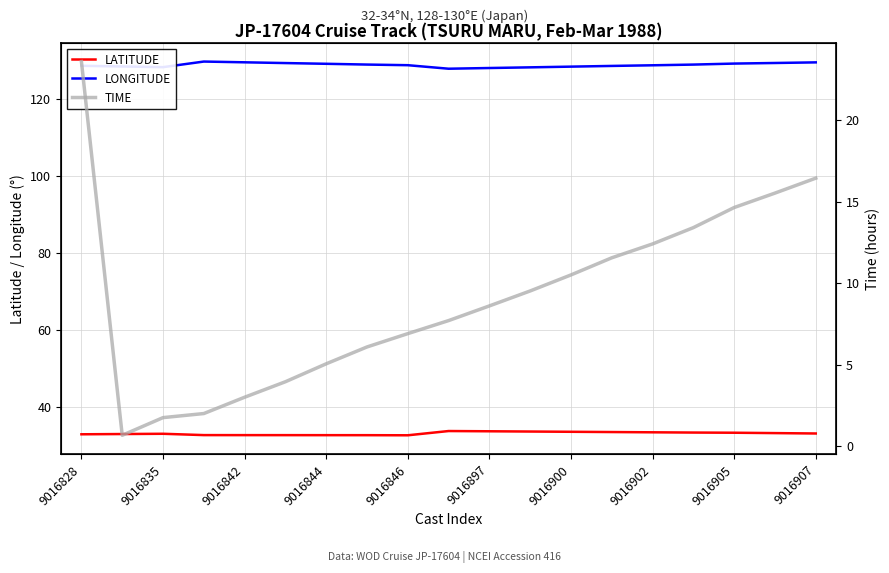

What is the lowest value of the LATITUDE series?

32.5